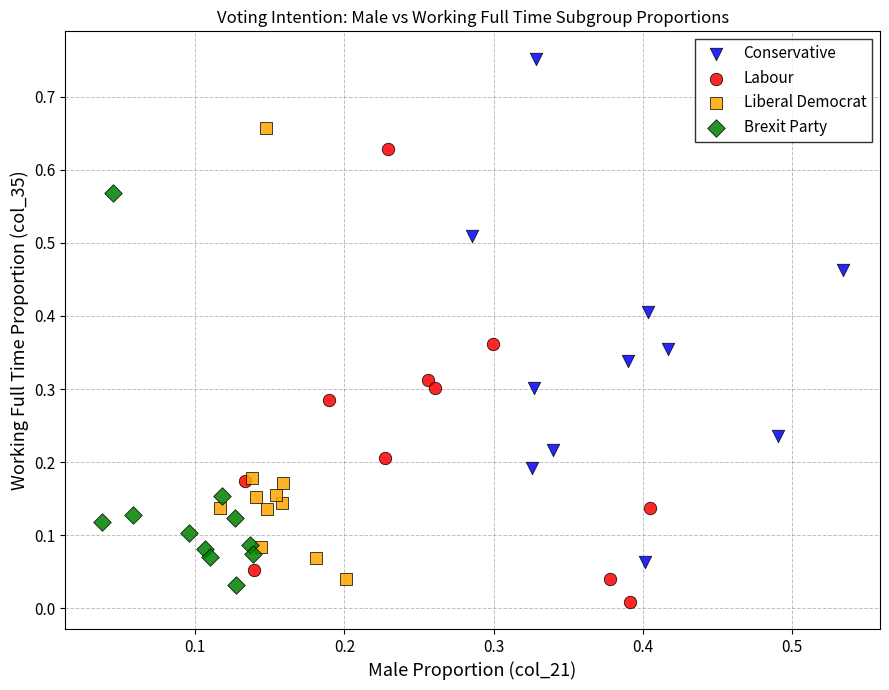

Which series reaches the maximum Y coordinate?

Conservative